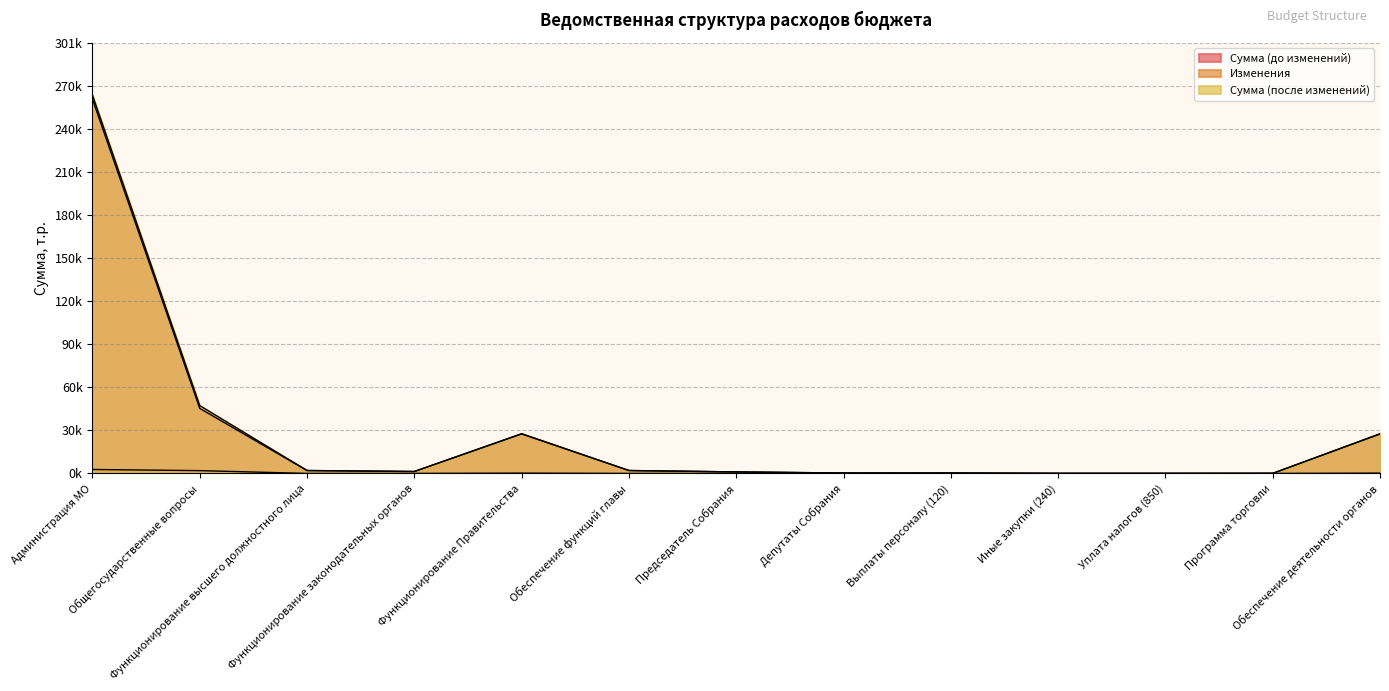

What is the maximum value shown in the chart?

264507.9